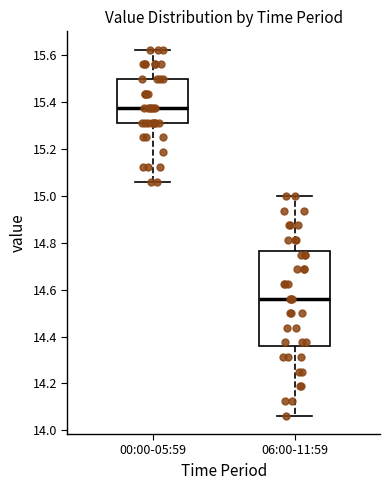

Reading left to right, read every box against the y-axis: the position of its median line, the range the box covers, and the ends of its whiskers. The values are not printed on the chart, so give them approximately, as read against the axis.

00:00-05:59: median 15.38, box 15.32 to 15.50, whiskers 15.06 to 15.62
06:00-11:59: median 14.56, box 14.36 to 14.76, whiskers 14.06 to 15.00